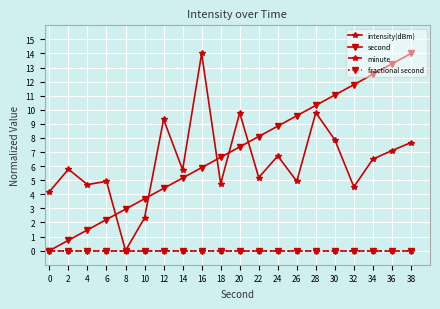

Does the chart have visible grid lines?

Yes